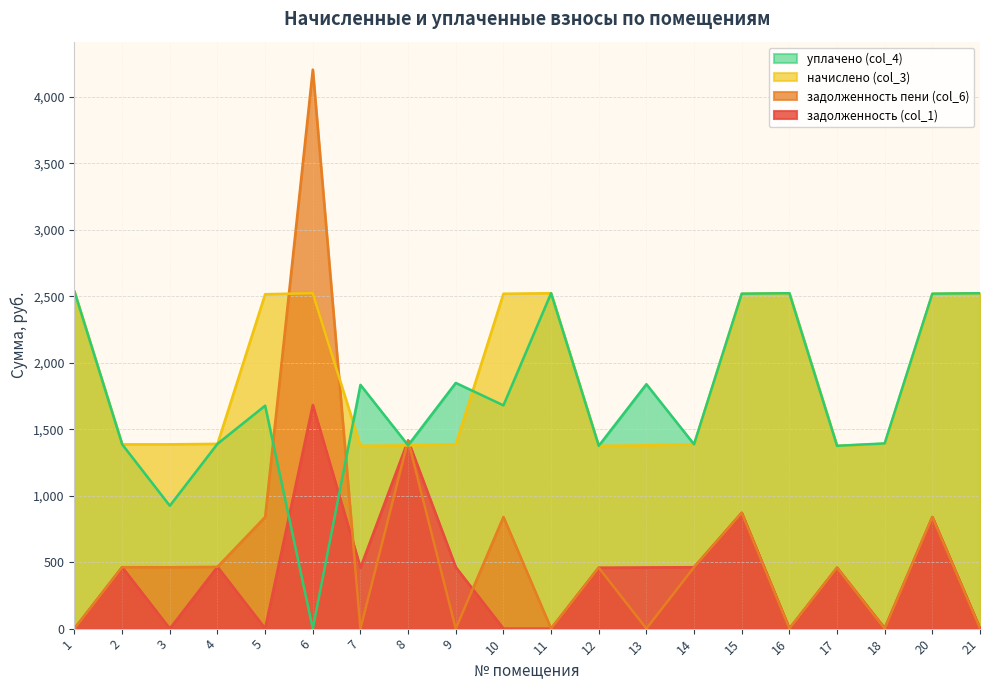

How many lines are shown in the chart?

4